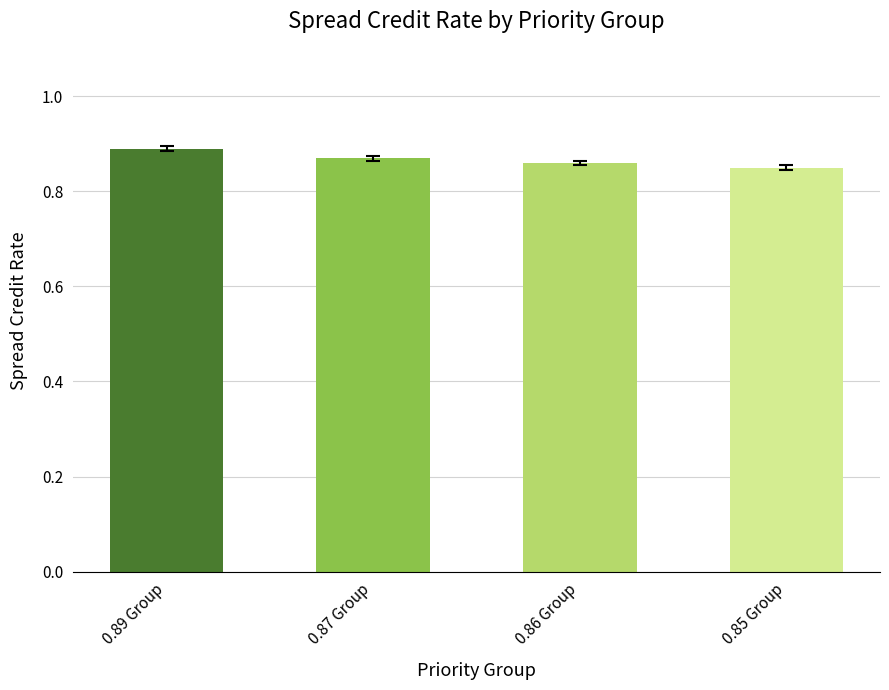

What is the label of the 2nd bar from the left?

0.87 Group